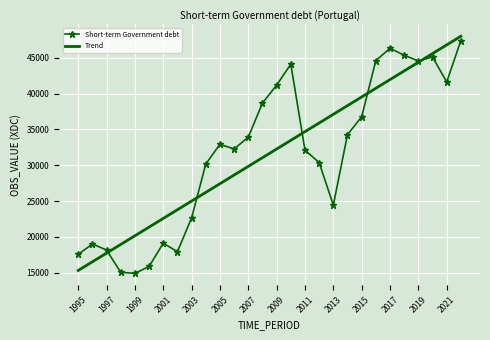

What is the maximum value shown in the chart?

47996.0